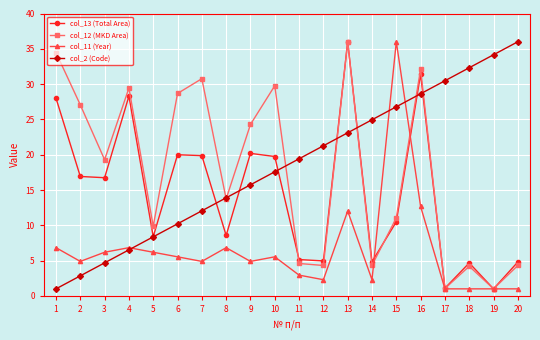

What is the value of the col_11 (Year) point at the 13th from the left?

12.0